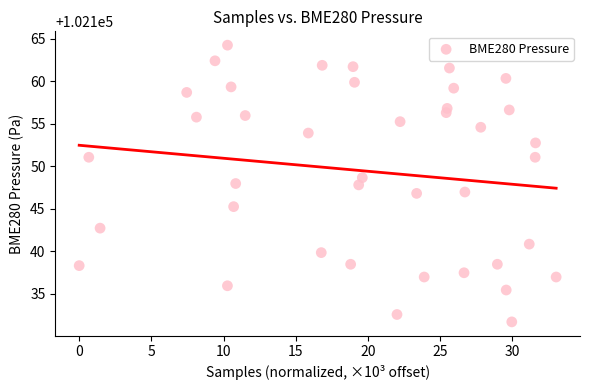

Count the number of points in this scatter plot.

40